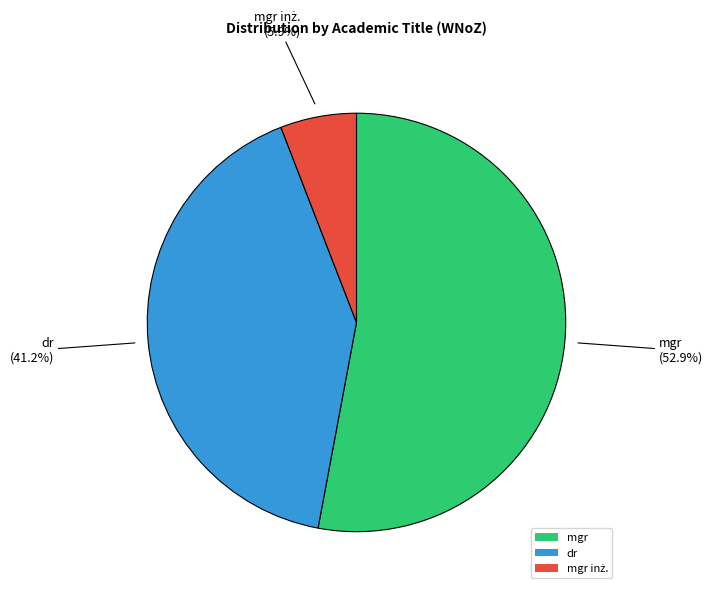

How many segments does this pie chart have?

3